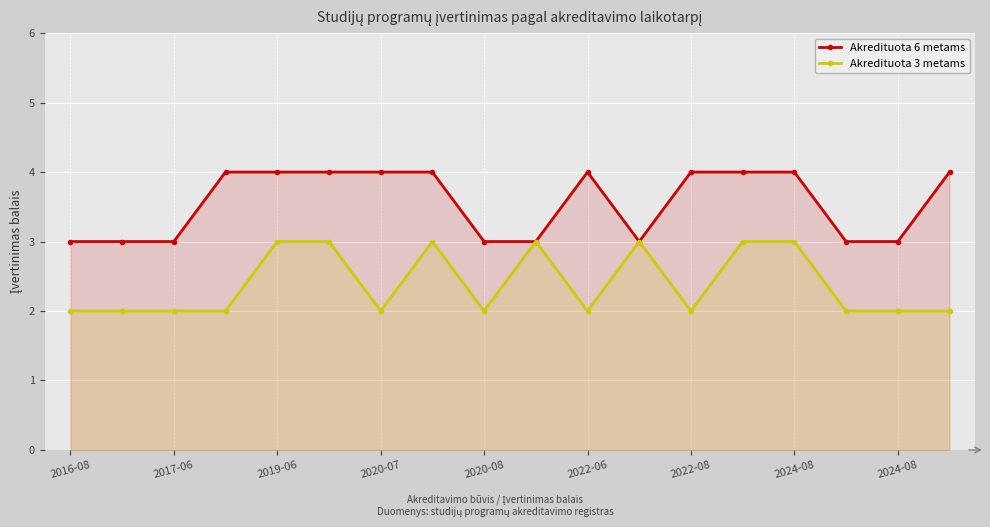

What is the label of the 1st point from the right?

17